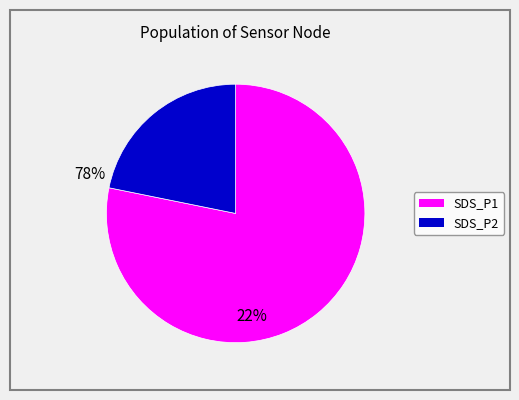

Is there a majority slice in this chart?

Yes